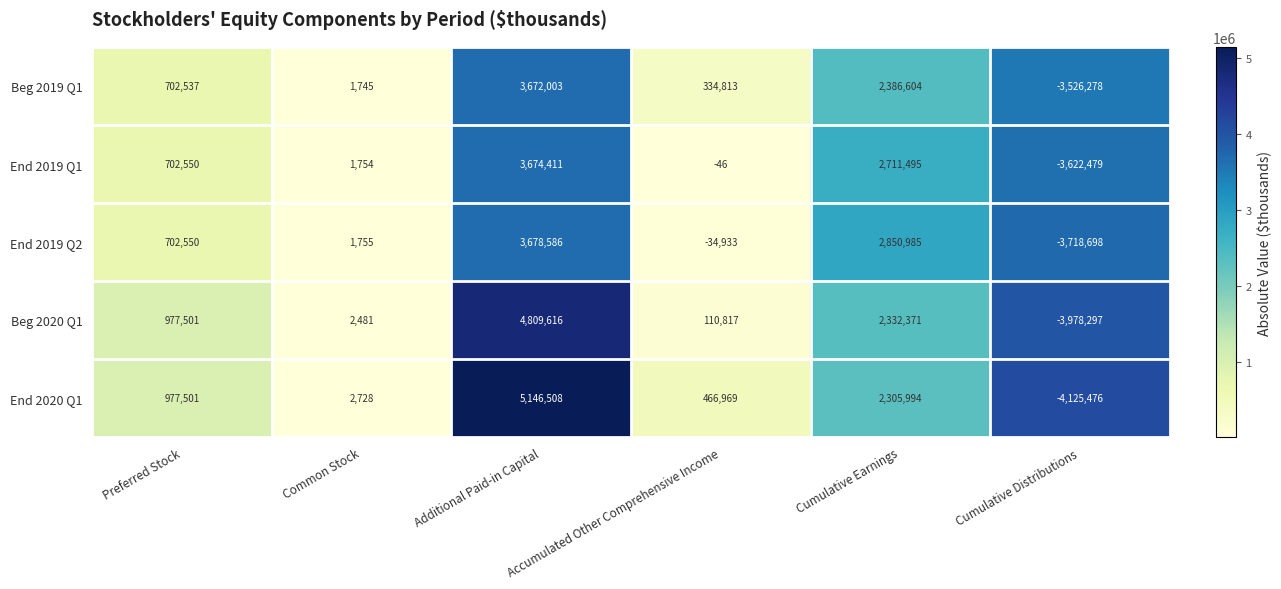

What is the difference between the End 2019 Q2 values at Preferred Stock and Common Stock?

700795